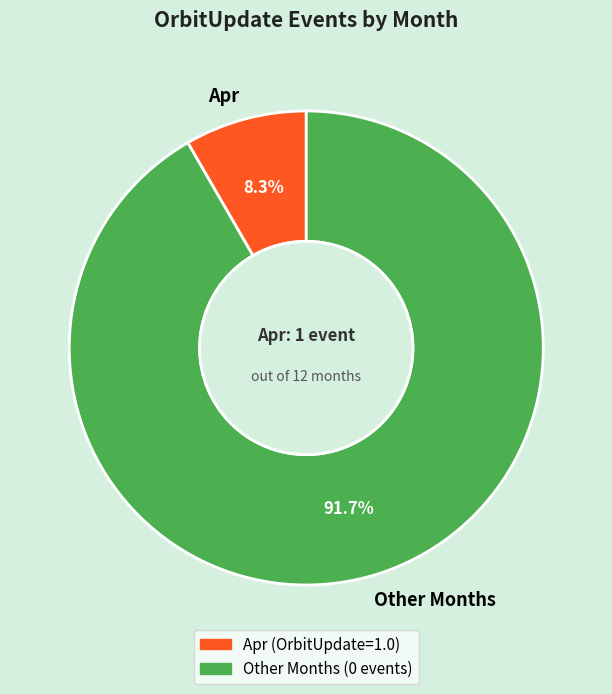

What is the largest slice in the pie chart?

Other Months